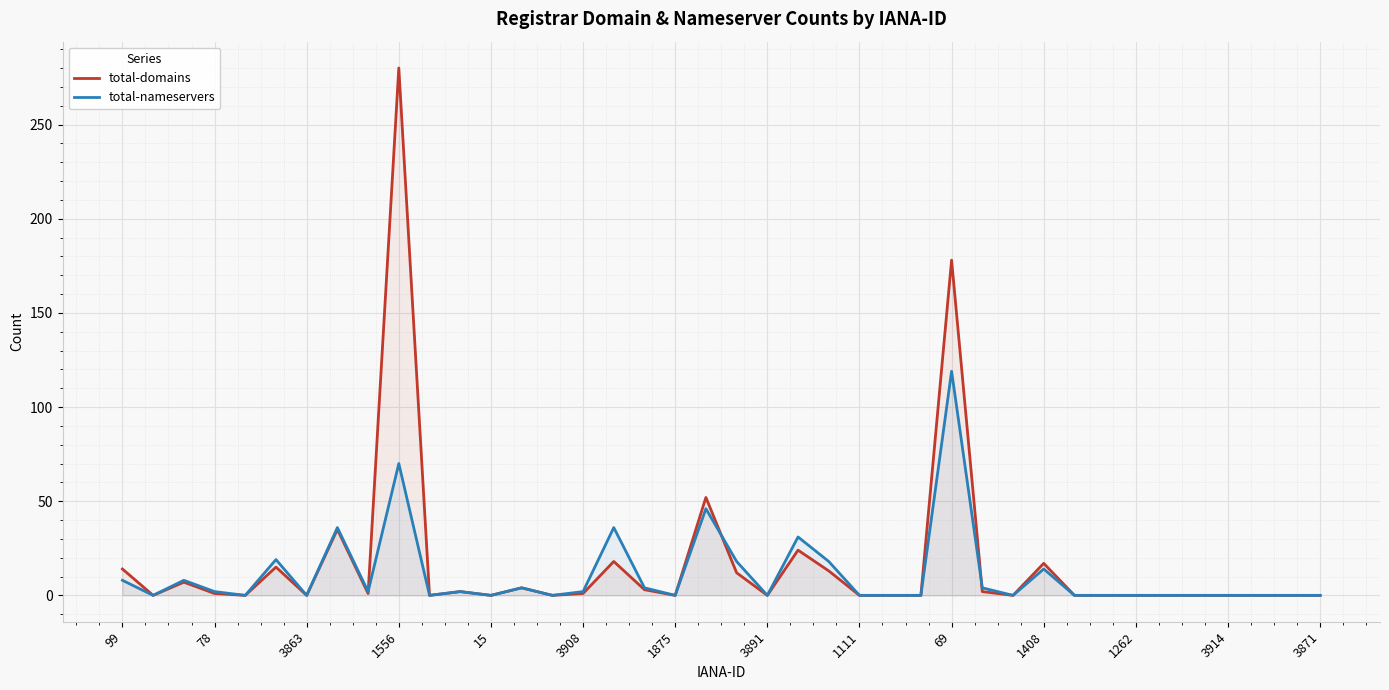

True or false: total-domains has a value of 0 at 37.

True